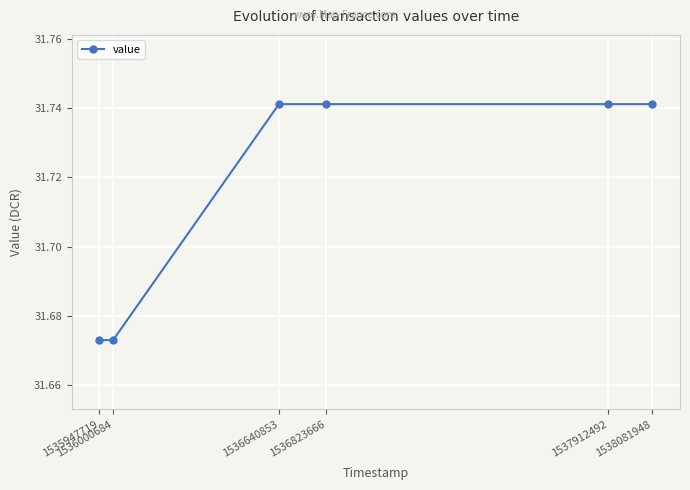

How many lines are shown in the chart?

1